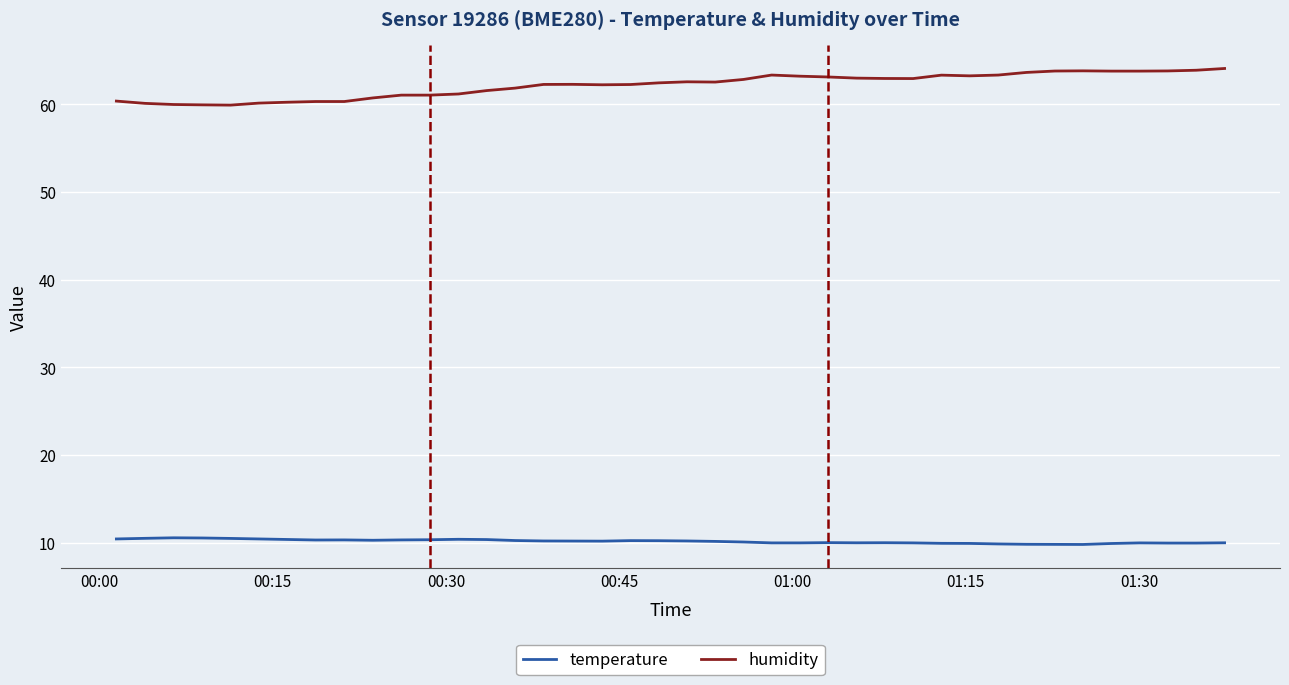

True or false: temperature has more than 1 interior local peaks.

True